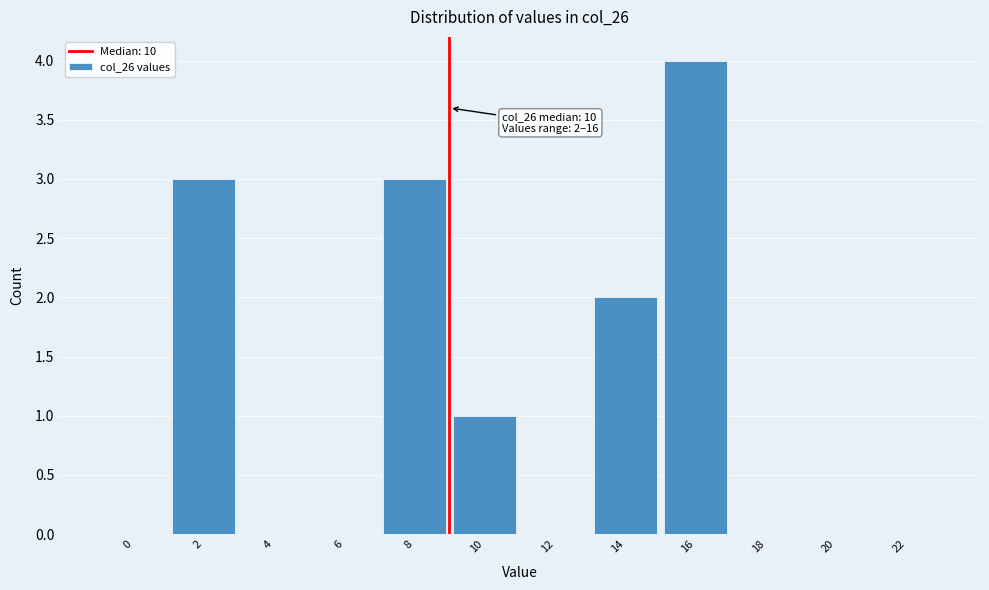

Reading left to right, list all the values displayed in this chart.

0=0	2=3	4=0	6=0	8=3	10=1	12=0	14=2	16=4	18=0	20=0	22=0